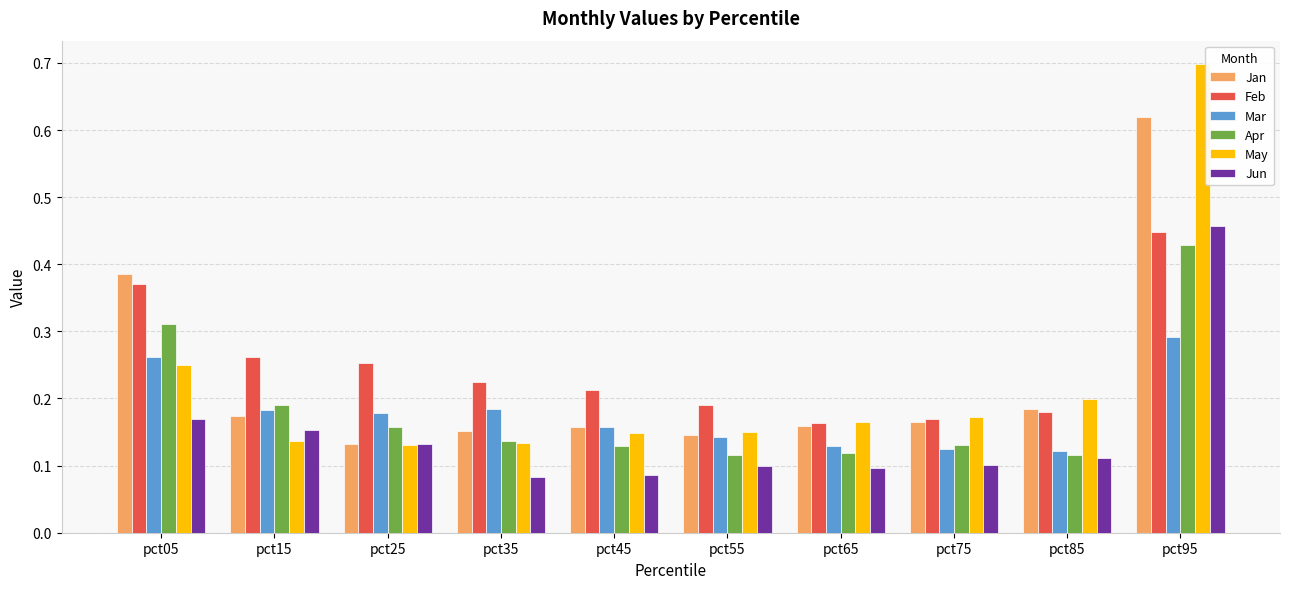

How many groups of bars are there?

10